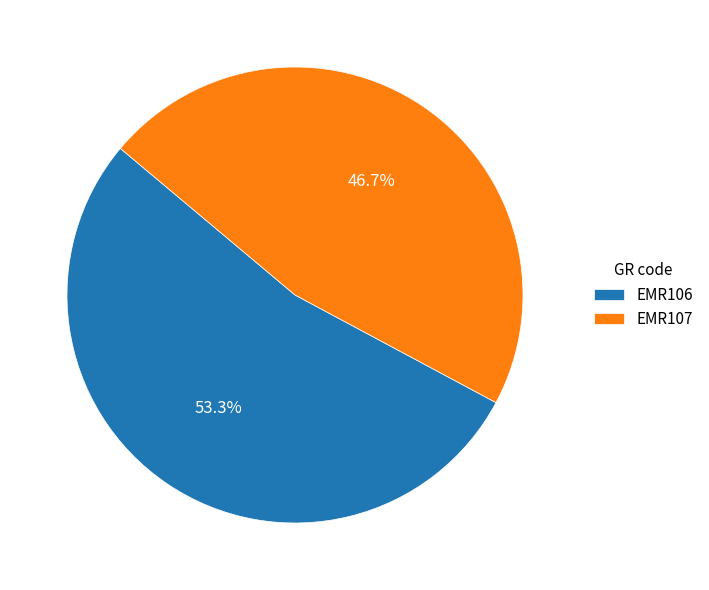

Between EMR106 and EMR107, which is larger?

EMR106